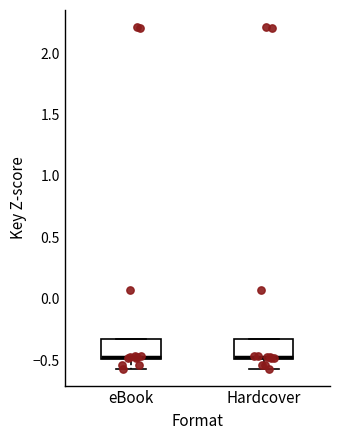

Where does the lower whisker of the box for eBook end on the y-axis? The values are not printed on the chart, so give them approximately, as read against the axis.

-0.55